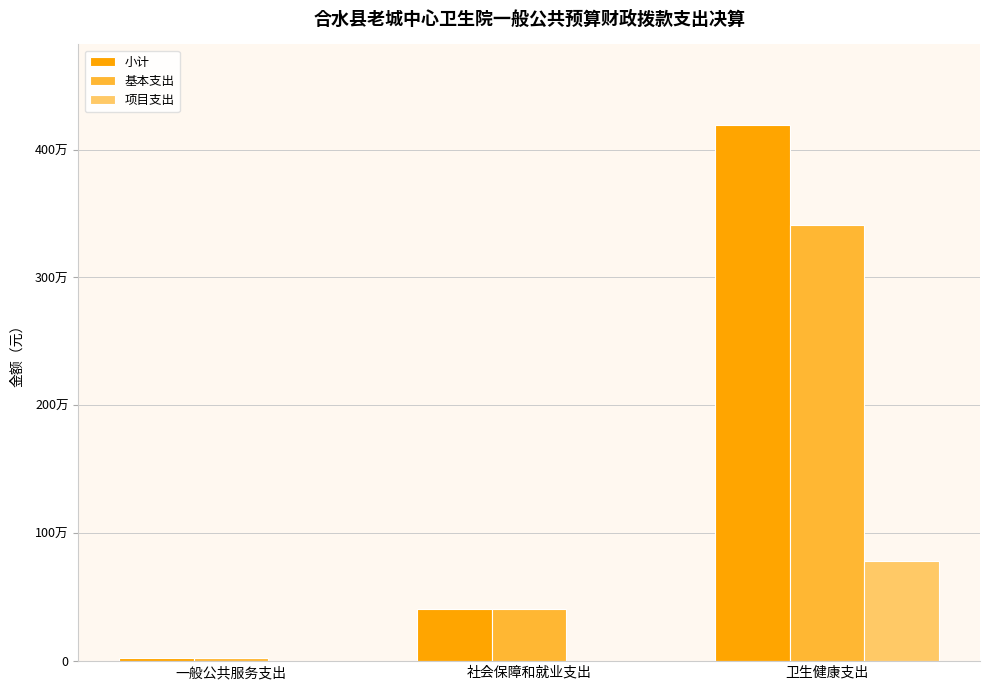

At 卫生健康支出, list the series in order from smallest to largest.

项目支出, 基本支出, 小计